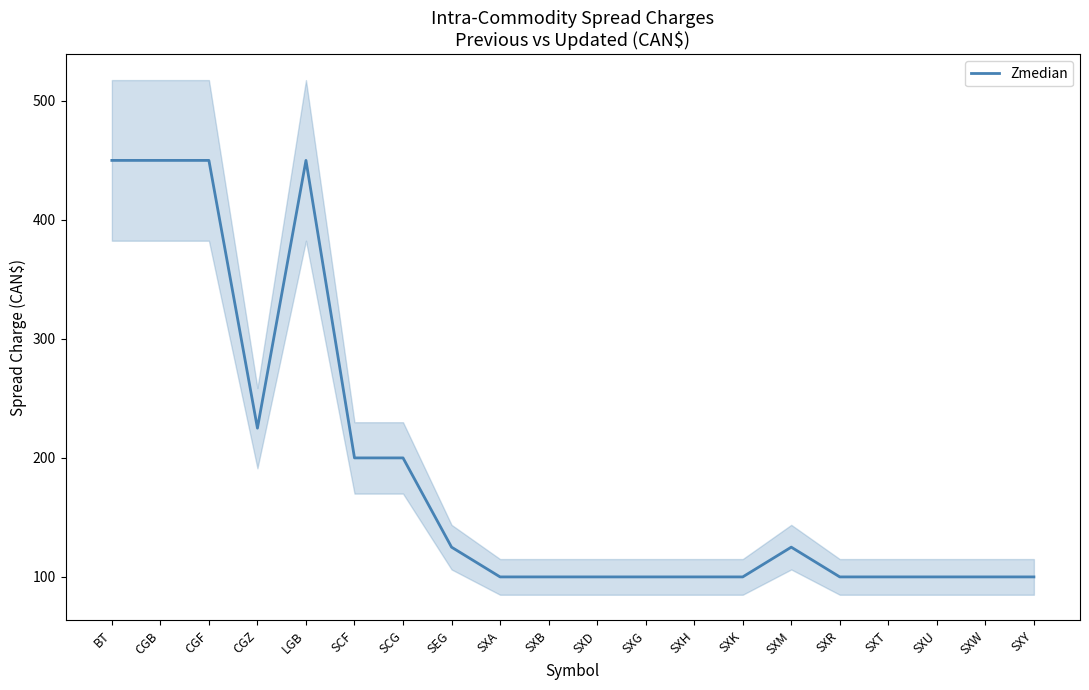

How many lines are shown in the chart?

1